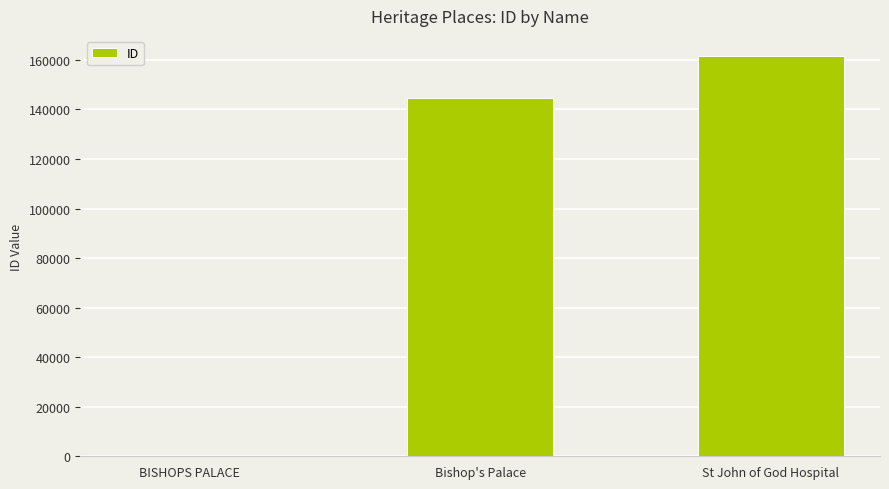

What is the change in value from BISHOPS PALACE to Bishop's Palace?

+144489